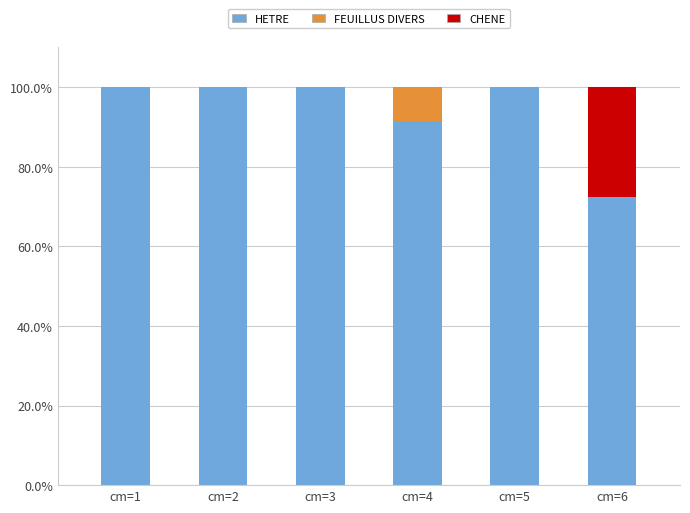

What is the total value across all series at cm=4?

100.0